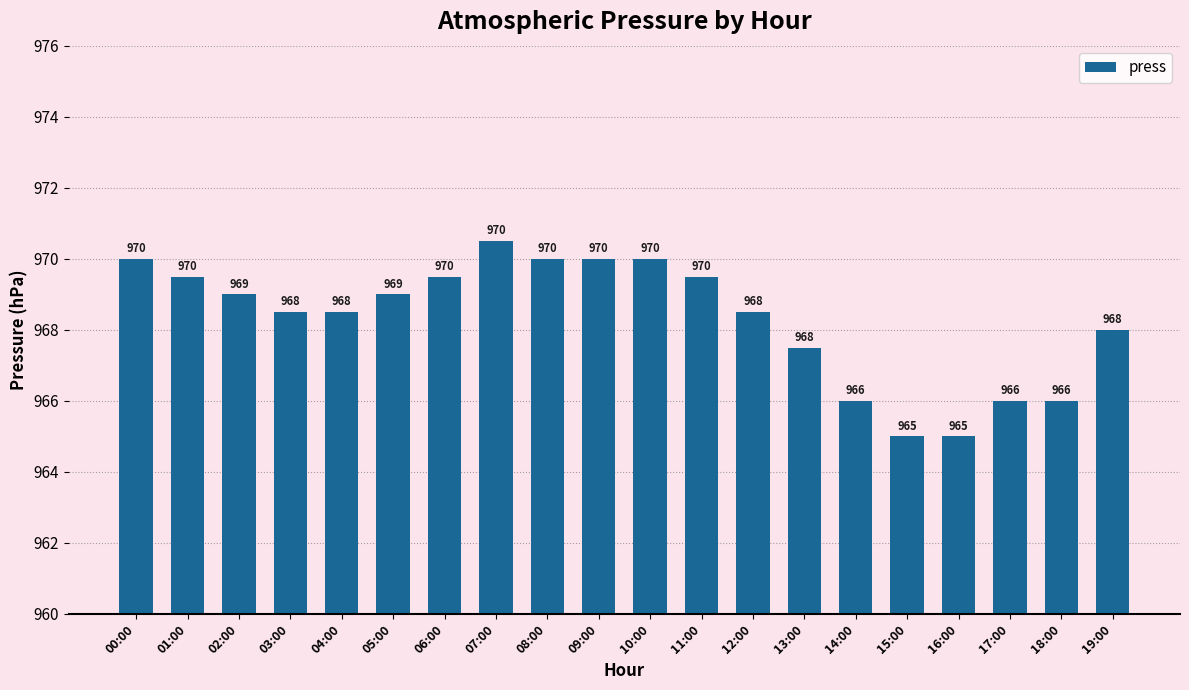

What position from the right is 03:00?

17